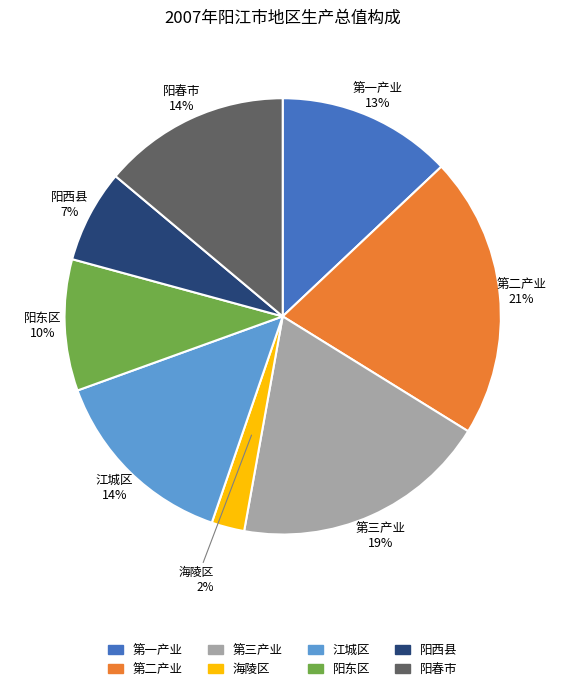

Is the sum of 江城区 and 第二产业 greater than half?

No